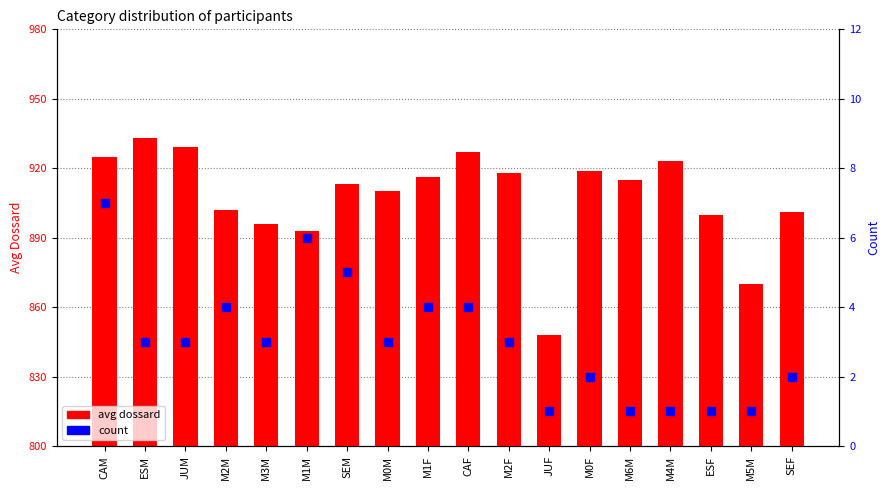

Which series has the widest spread of Y values?

avg dossard